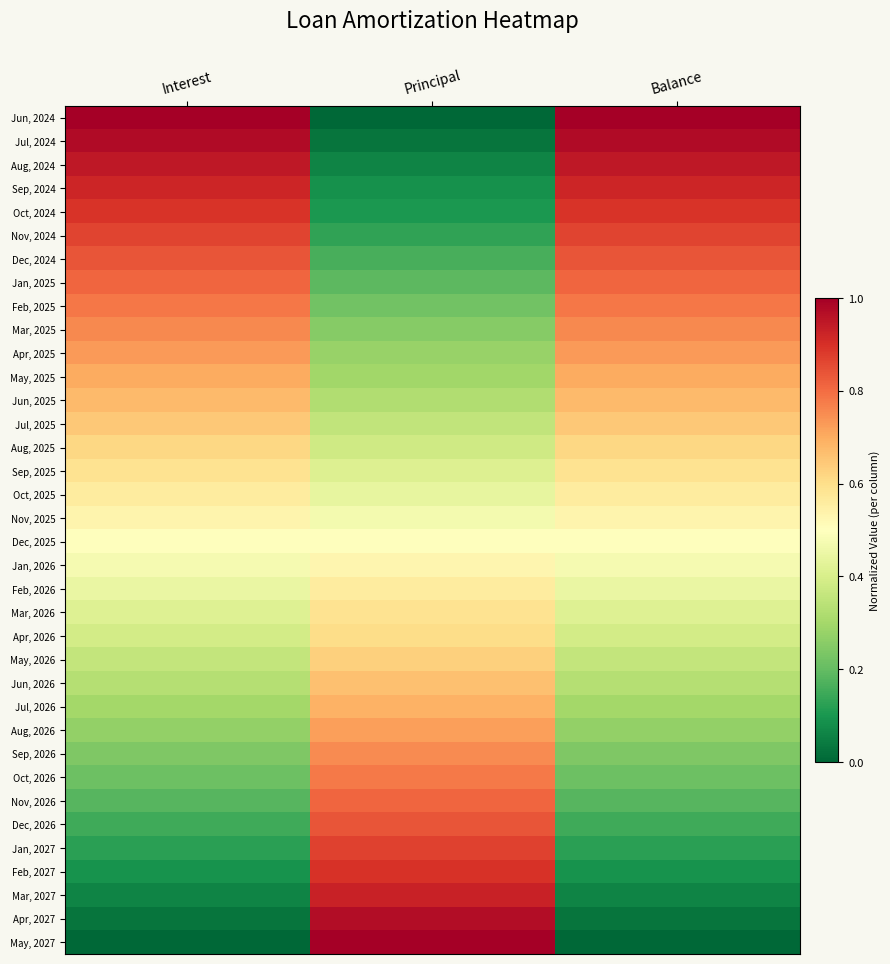

Rank the series by their maximum value, from highest to lowest.

Jun, 2024, May, 2027, Jul, 2024, Apr, 2027, Aug, 2024, Mar, 2027, Sep, 2024, Feb, 2027, Oct, 2024, Jan, 2027, Nov, 2024, Dec, 2024, Dec, 2026, Jan, 2025, Nov, 2026, Feb, 2025, Oct, 2026, Mar, 2025, Sep, 2026, Apr, 2025, Aug, 2026, May, 2025, Jul, 2026, Jun, 2025, Jun, 2026, Jul, 2025, May, 2026, Aug, 2025, Apr, 2026, Sep, 2025, Mar, 2026, Oct, 2025, Feb, 2026, Nov, 2025, Jan, 2026, Dec, 2025